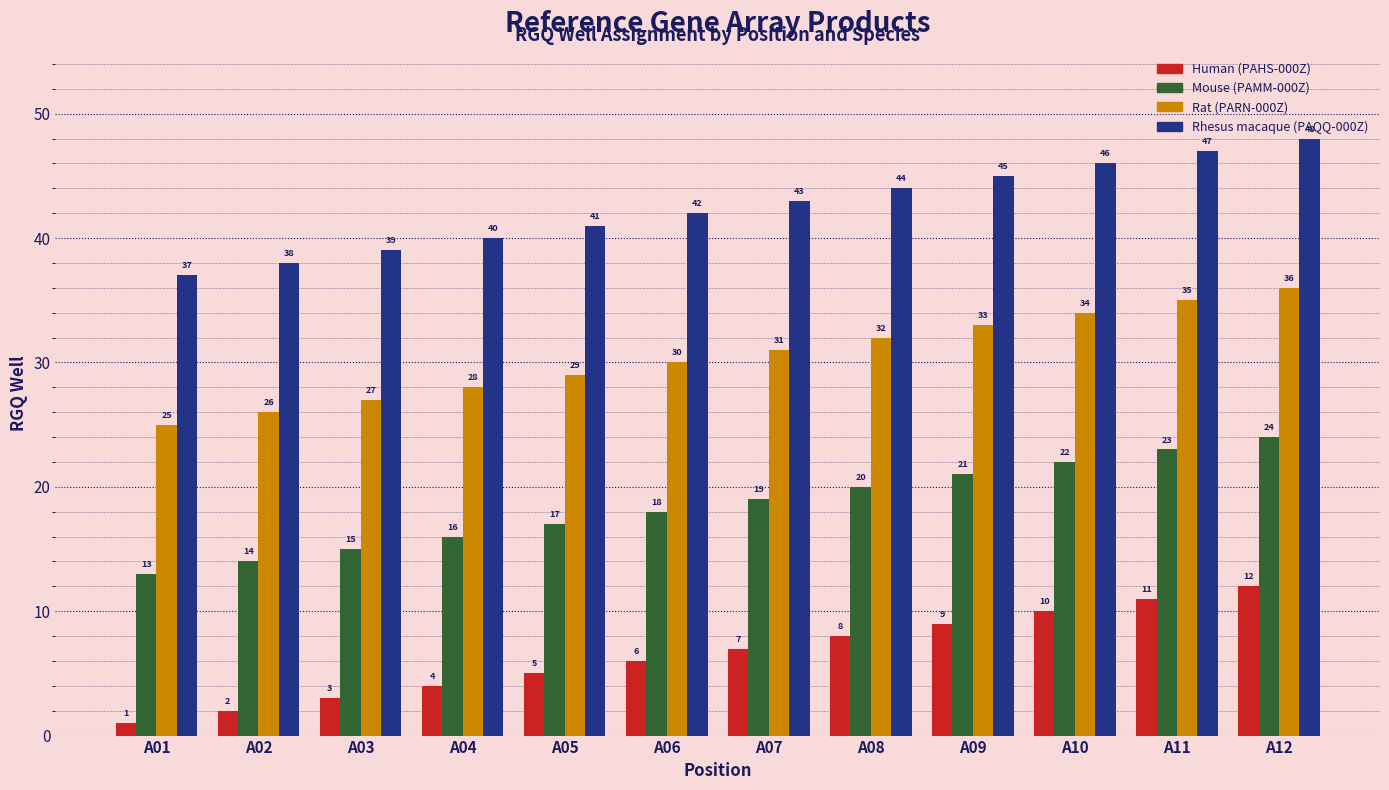

At which category is the sum across all series the highest?

A12